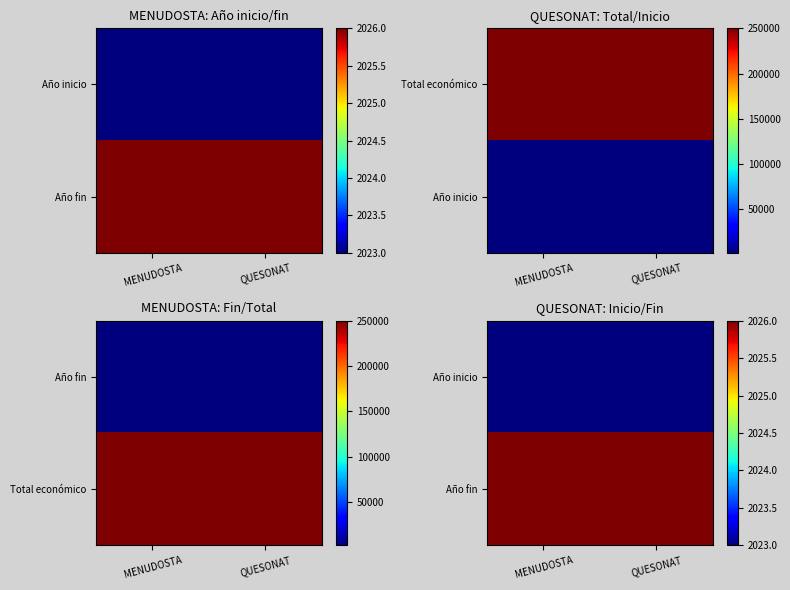

True or false: Año inicio has a value of 2023 at MENUDOSTA.

True